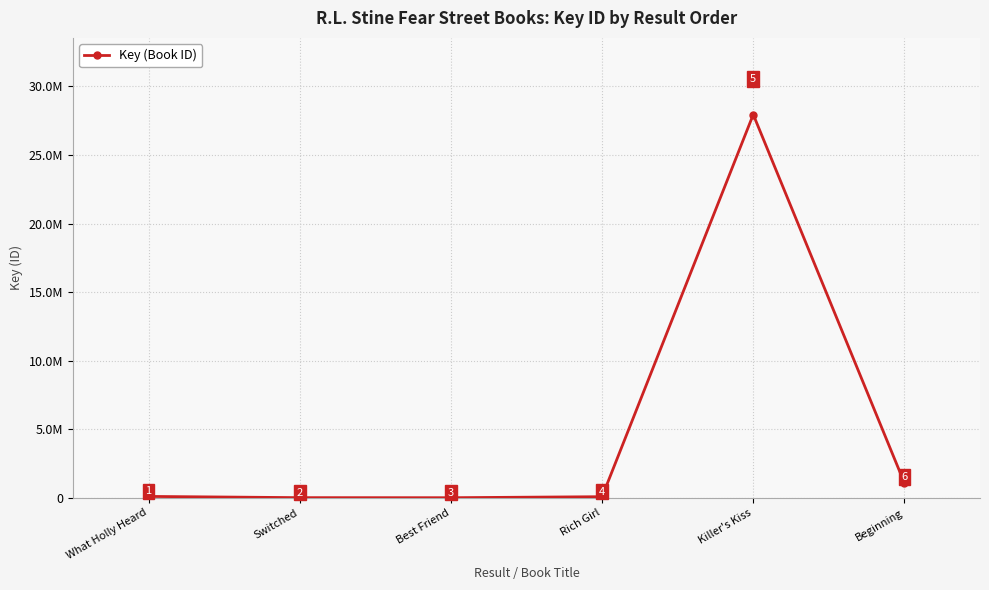

What is the approximate value at Beginning, to the nearest 50?

1076350